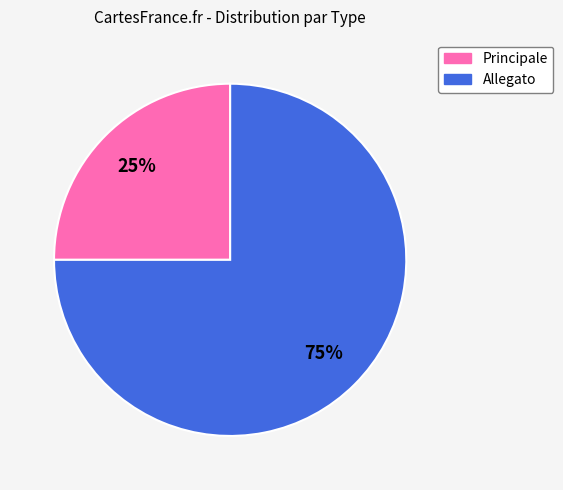

Is it true that Principale is 25% of the pie?

True